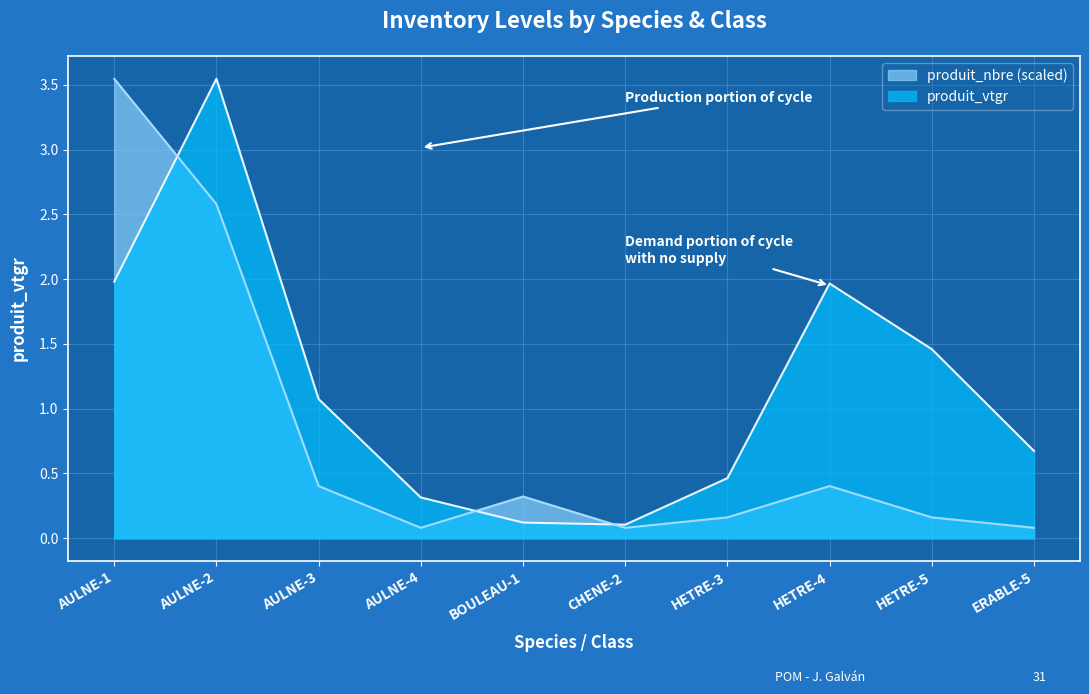

Which category has the highest value across all series?

AULNE-2